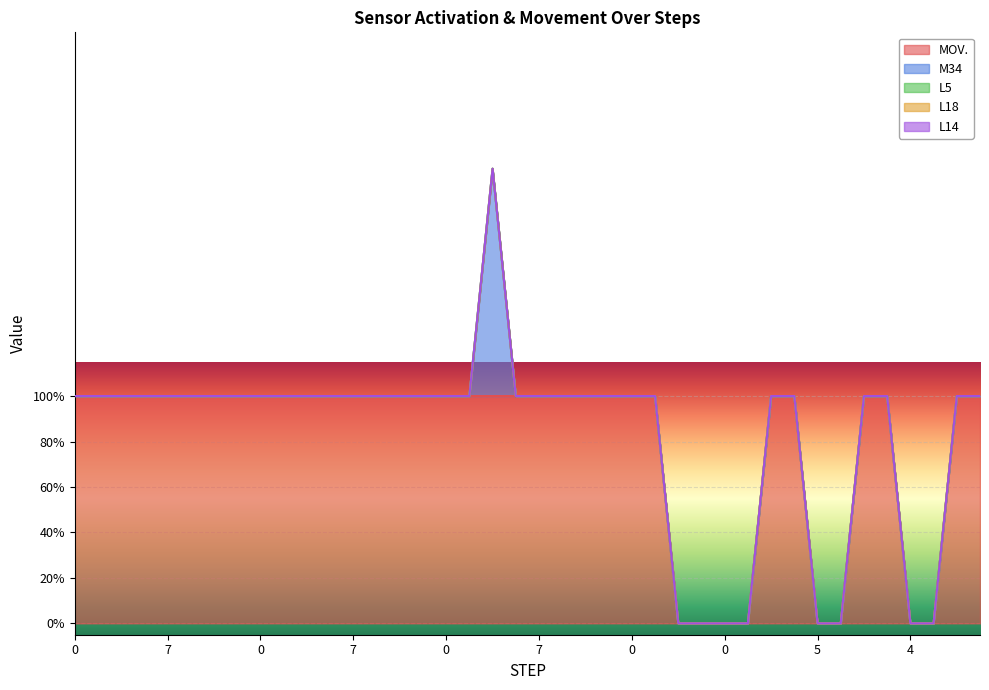

How many MOV. values are between 1 and 2?

32